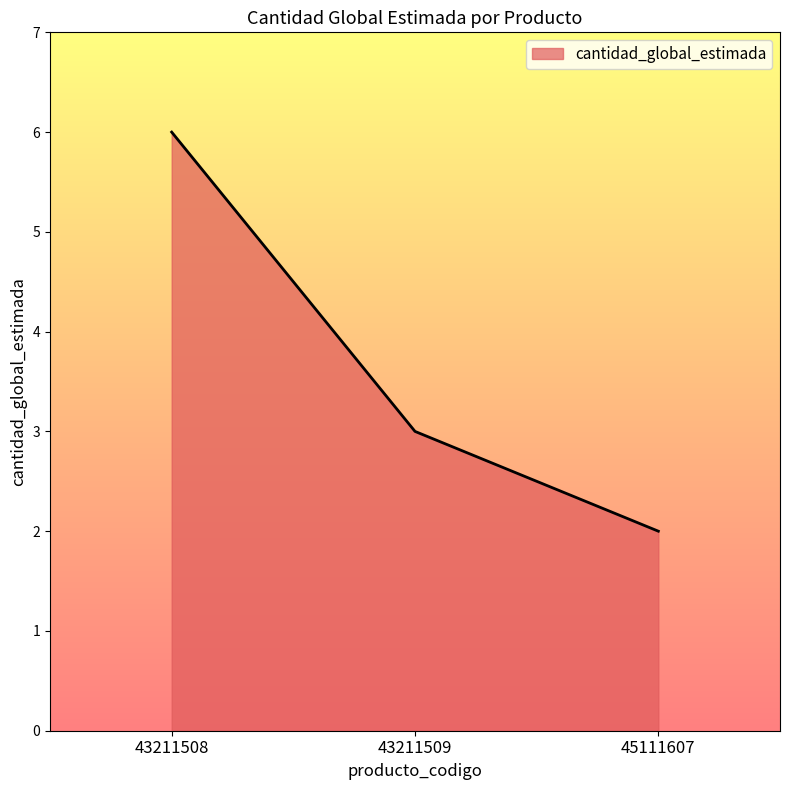

Reading left to right, list all the values displayed in this chart.

6	3	2